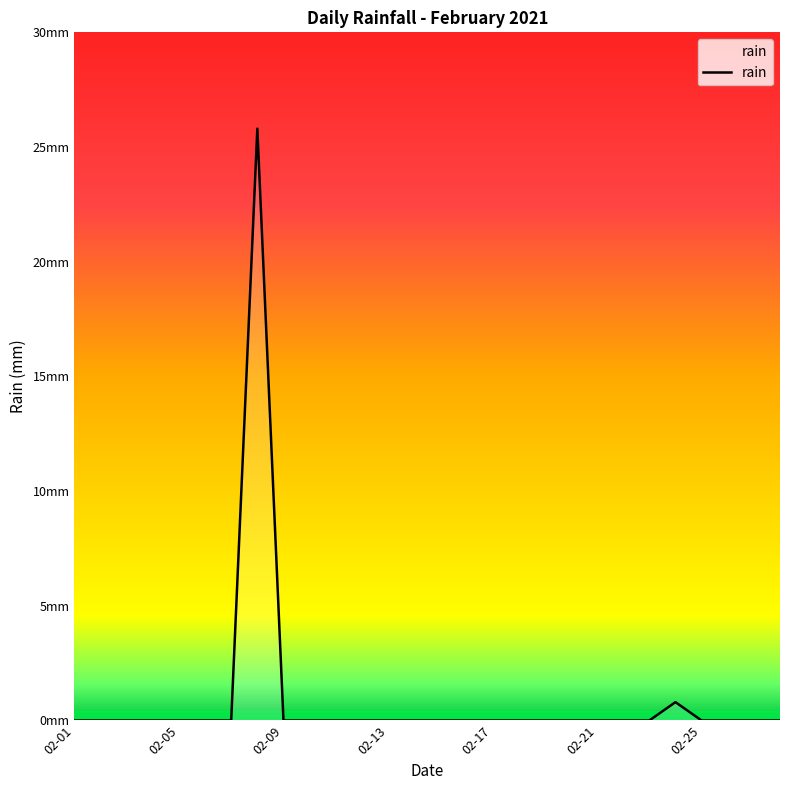

At which category does the data reach its first local peak?

2021-02-08